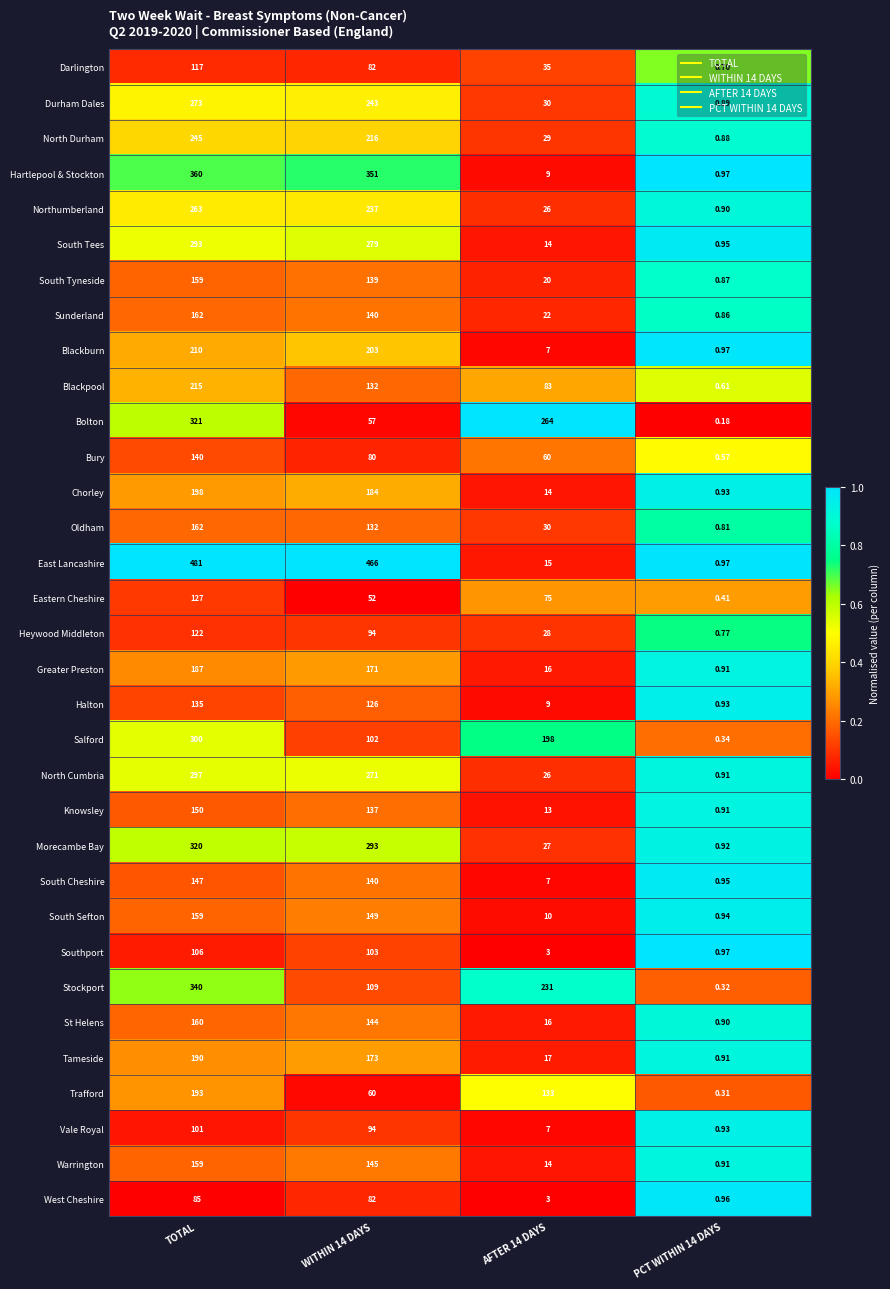

What is the spread (max minus min) of values at AFTER 14 DAYS?

261.0